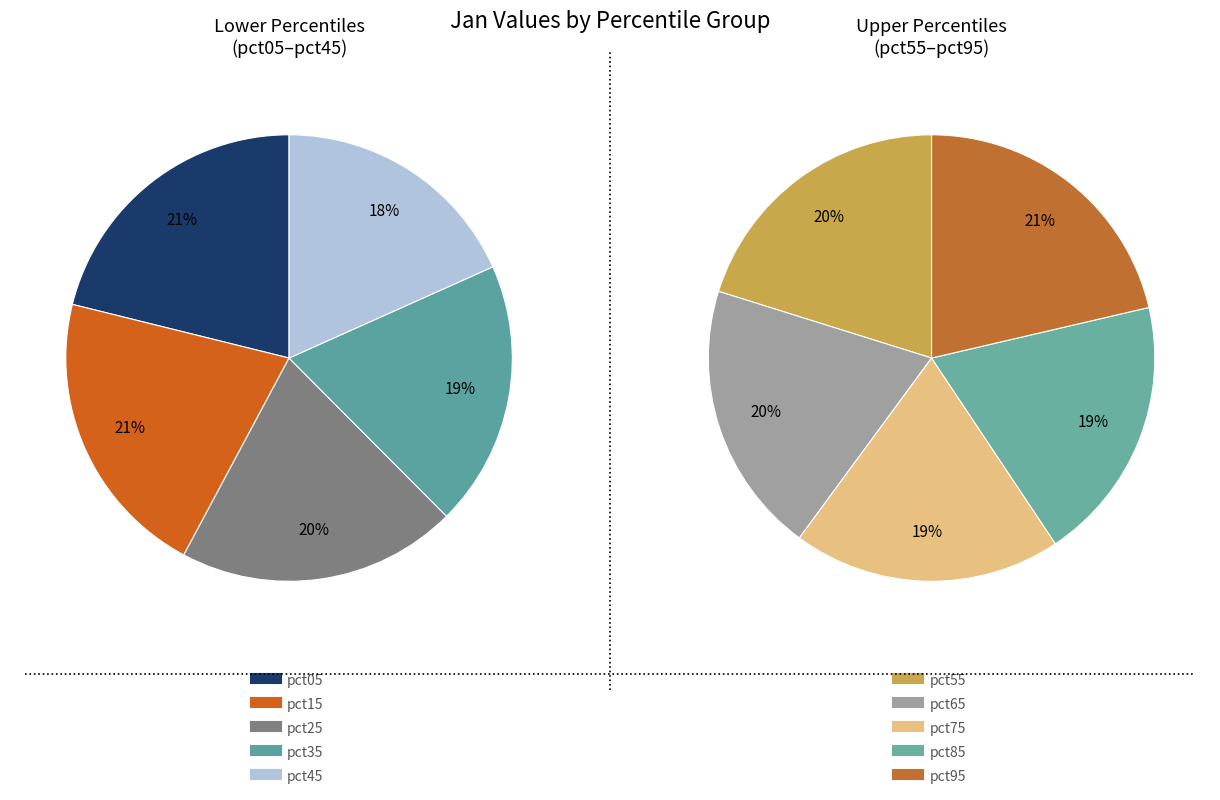

Is the sum of pct55 and pct95 greater than half?

No